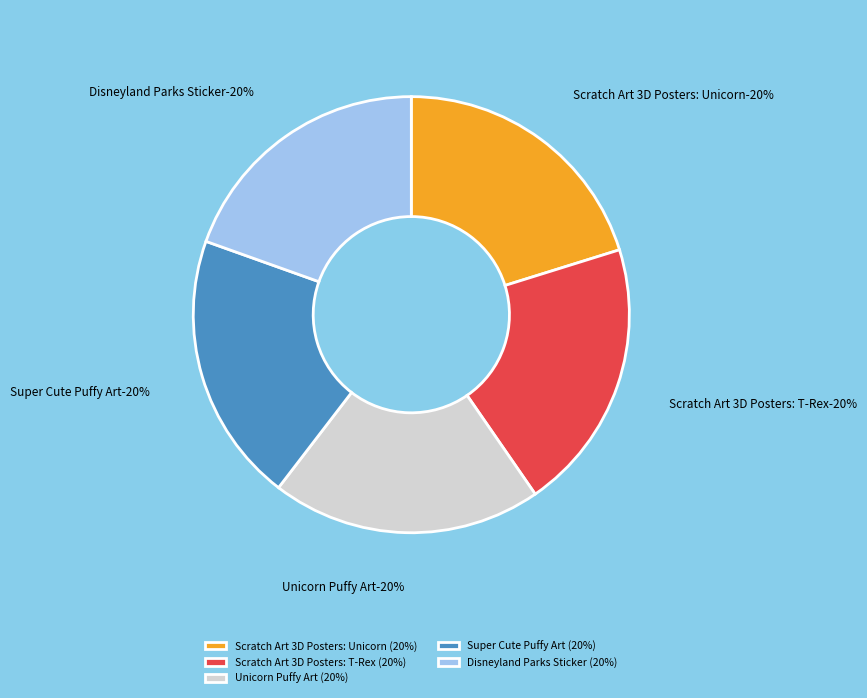

Do 5 - Disneyland Parks Sticker and 3 - Unicorn Puffy Art together represent more than half of the pie?

No